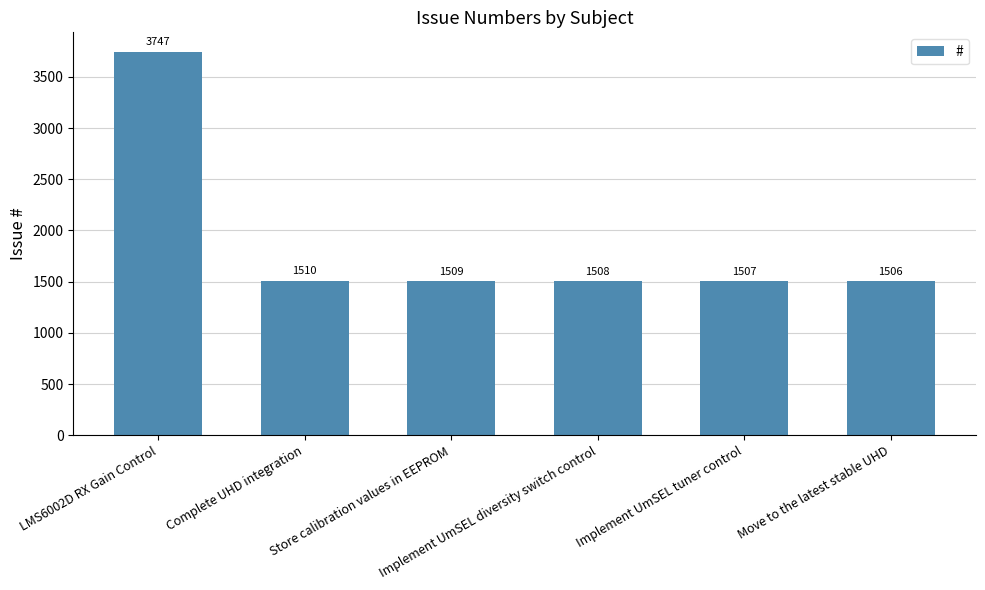

Reading left to right, what are all the values shown in this chart?

LMS6002D RX Gain Control=3747	Complete UHD integration=1510	Store calibration values in EEPROM=1509	Implement UmSEL diversity switch control=1508	Implement UmSEL tuner control=1507	Move to the latest stable UHD=1506